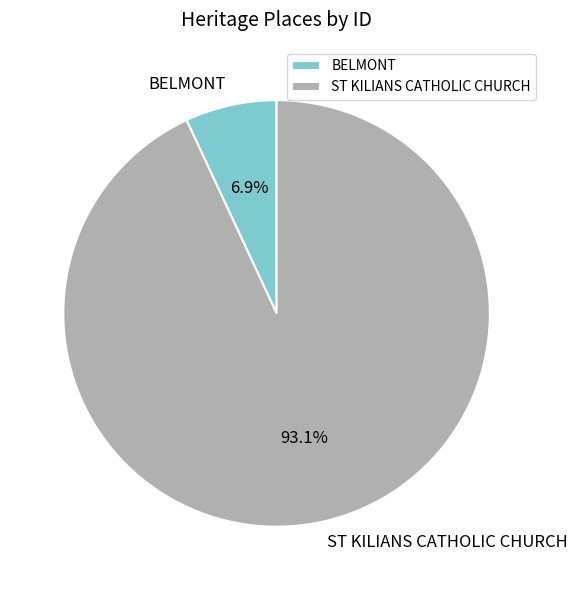

What is the smallest slice in the pie chart?

BELMONT